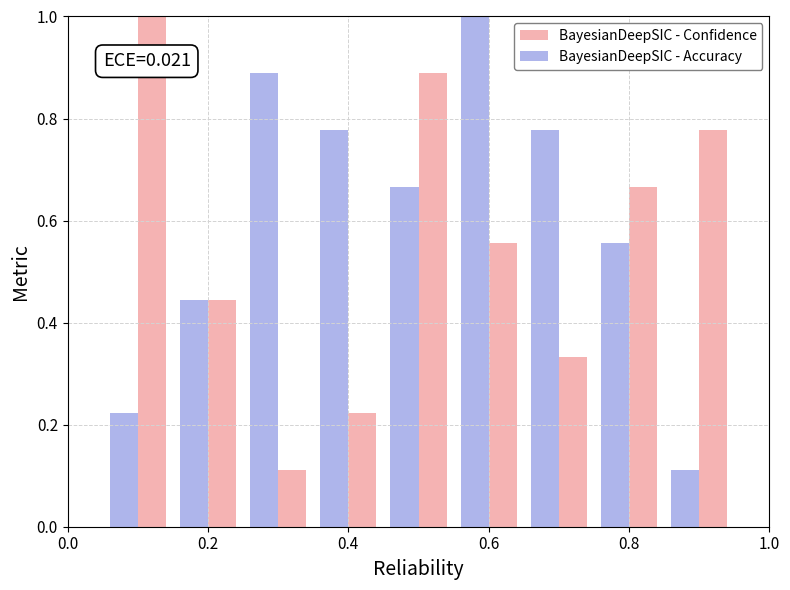

List the series in order of their overall mean, highest first.

BayesianDeepSIC - Accuracy, BayesianDeepSIC - Confidence